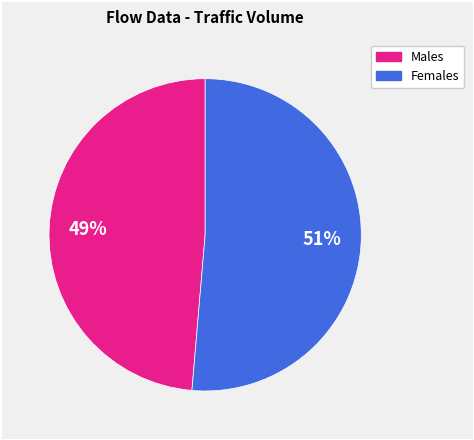

Is there any slice that represents more than half of the pie?

Yes